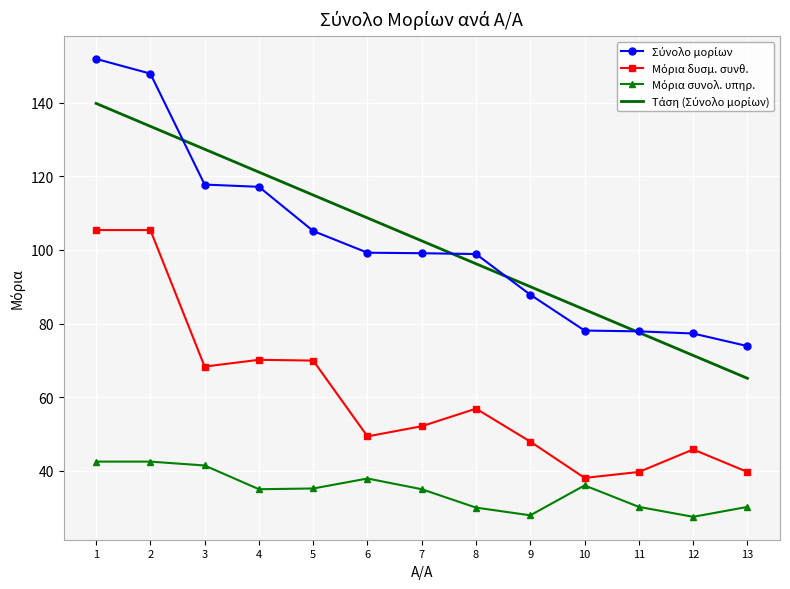

What is the total value across all series at 11?

225.4